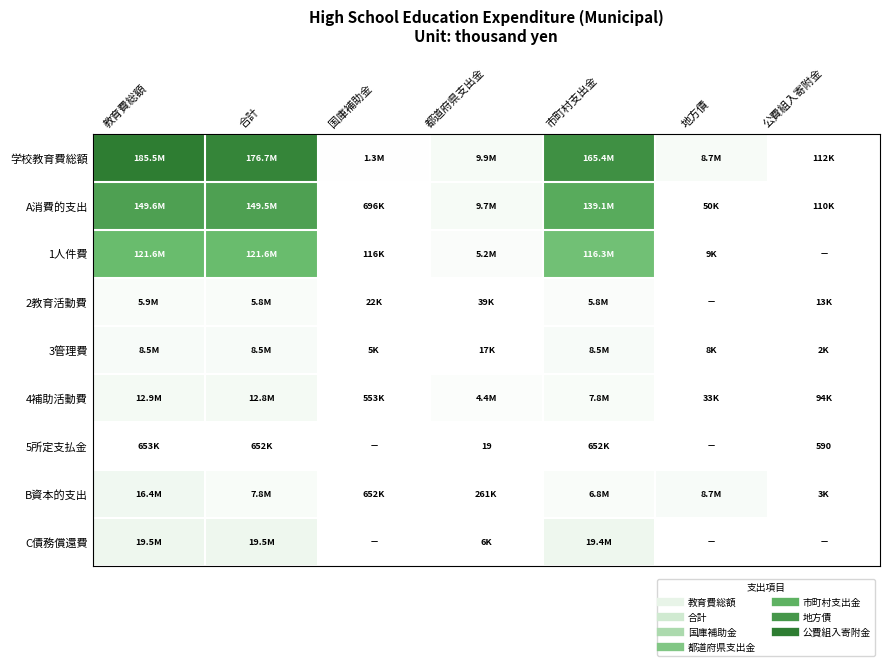

True or false: 1人件費 has a value of 62849951 at 合計.

False